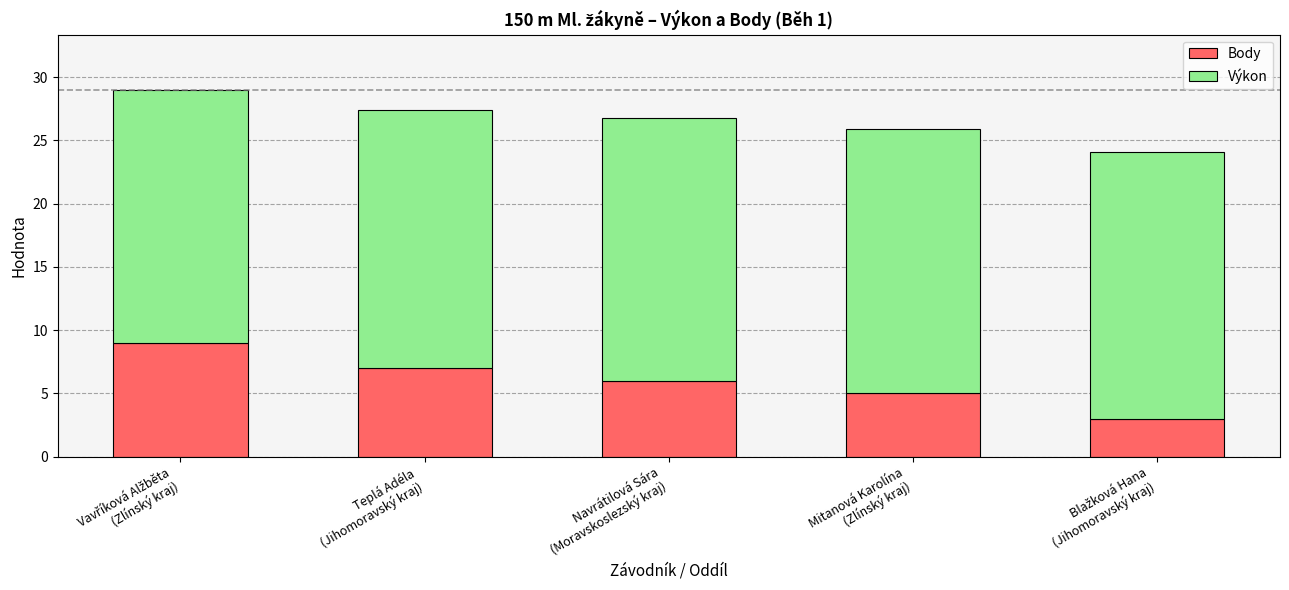

What is the average value of the Body series?

6.0